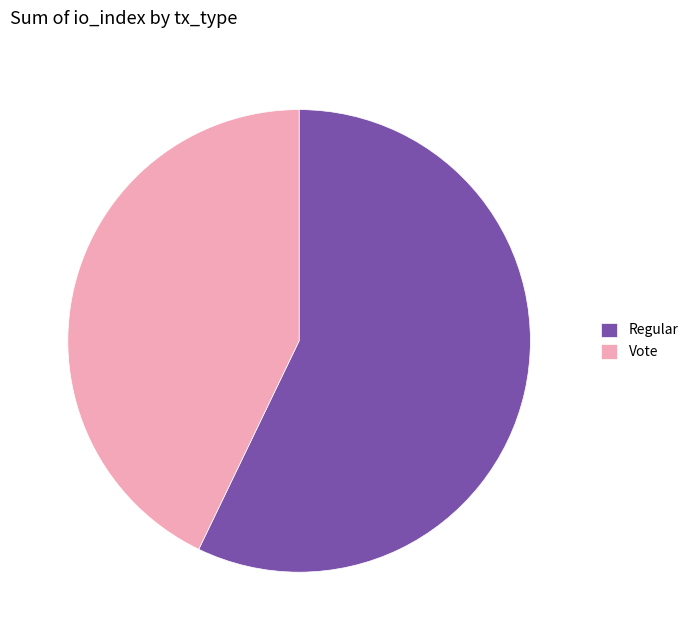

How many slices are in this pie chart?

2